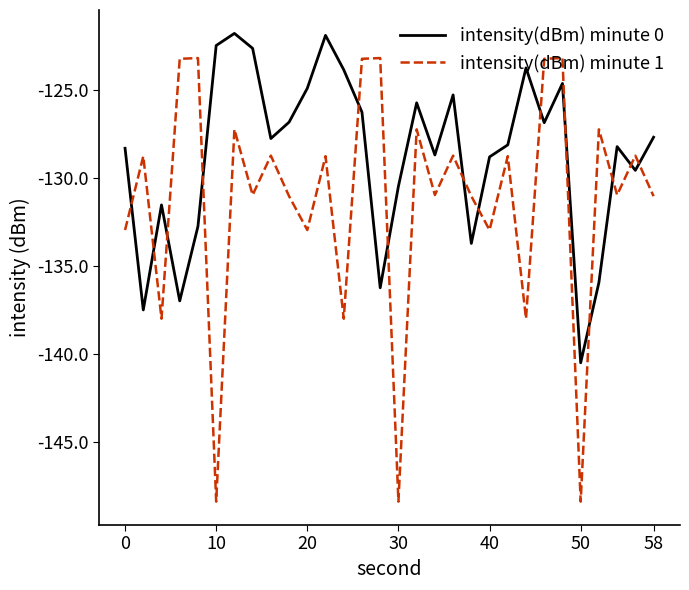

Which series has the largest total across all categories?

intensity(dBm) minute 0